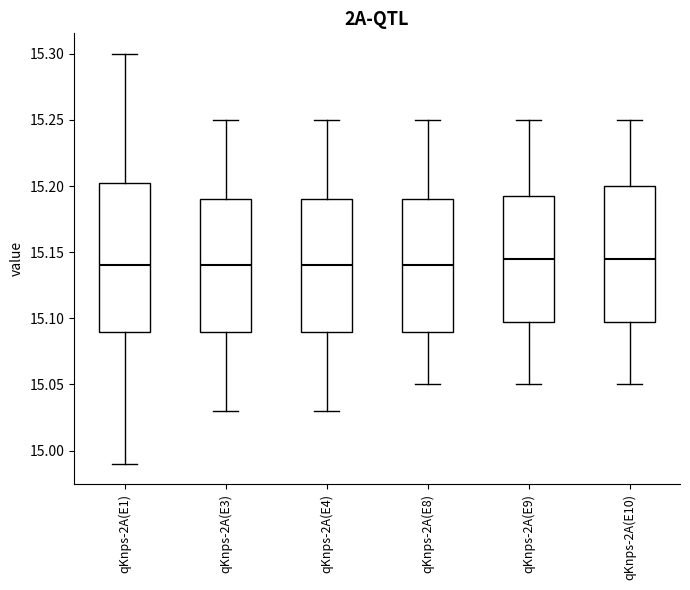

Reading left to right, transcribe this box plot: for each box, give where its median line is, the range the box spans, and where its two whiskers end, as read against the y-axis. The values are not printed on the chart, so give them approximately, as read against the axis.

qKnps-2A(E1): median 15.140, box 15.090 to 15.205, whiskers 14.990 to 15.300
qKnps-2A(E3): median 15.140, box 15.090 to 15.190, whiskers 15.030 to 15.250
qKnps-2A(E4): median 15.140, box 15.090 to 15.190, whiskers 15.030 to 15.250
qKnps-2A(E8): median 15.140, box 15.090 to 15.190, whiskers 15.050 to 15.250
qKnps-2A(E9): median 15.145, box 15.100 to 15.195, whiskers 15.050 to 15.250
qKnps-2A(E10): median 15.145, box 15.100 to 15.200, whiskers 15.050 to 15.250